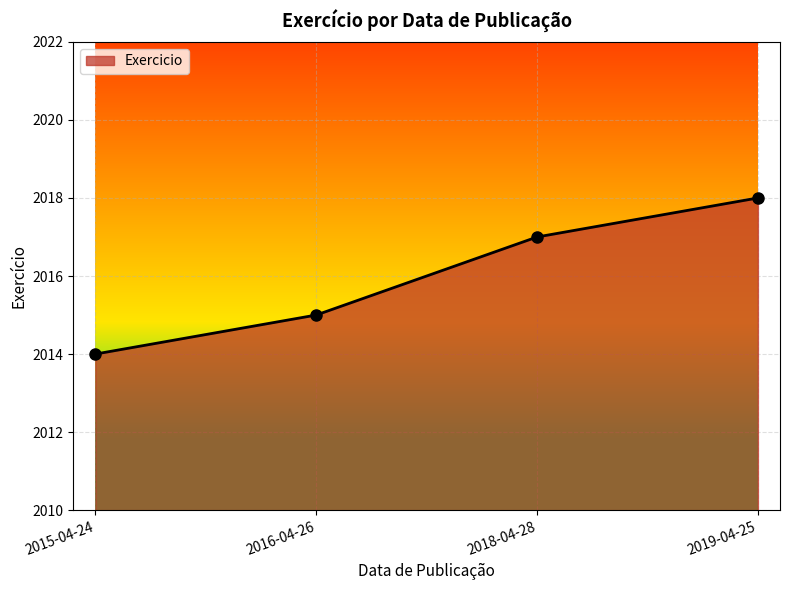

List the labels in order of value, smallest first.

2015-04-24, 2016-04-26, 2018-04-28, 2019-04-25